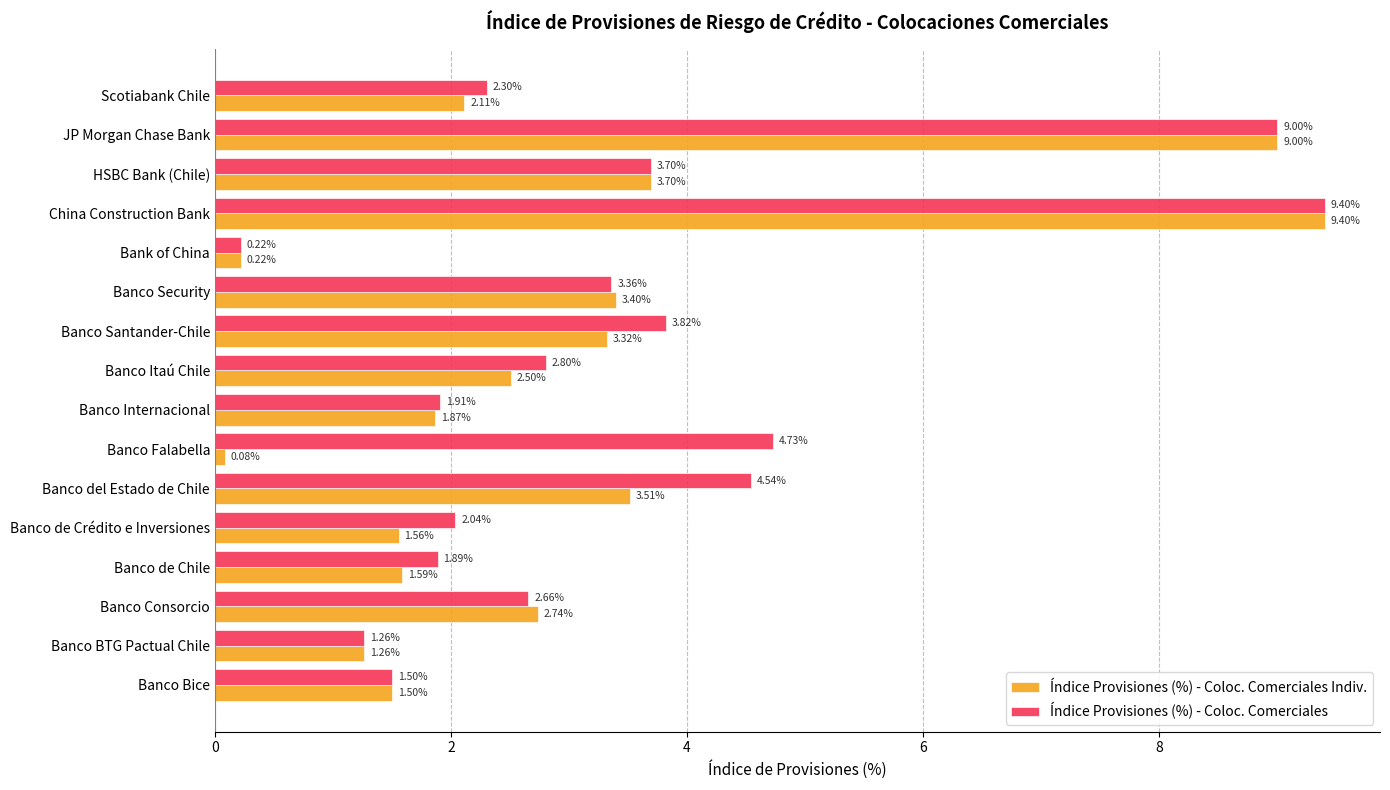

What is the average value of the Índice Provisiones (%) - Coloc. Comerciales series?

3.4